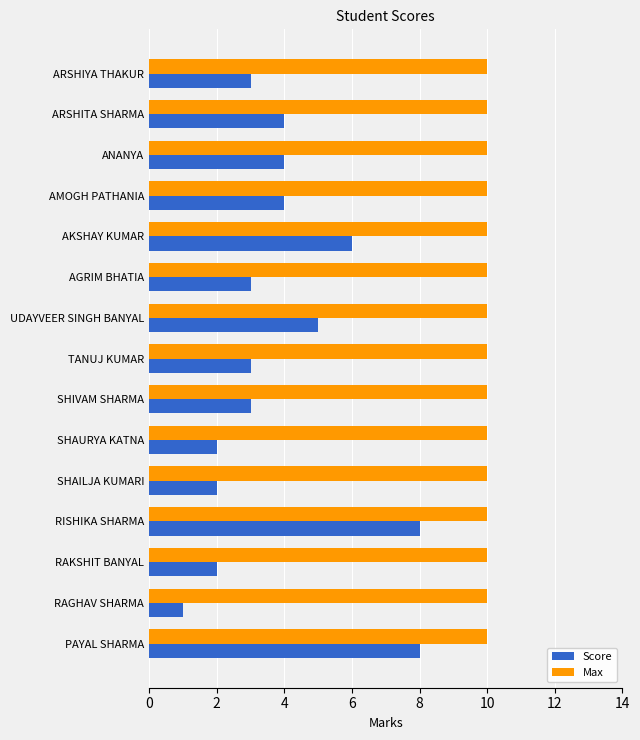

Which series has the largest range (max minus min)?

Score